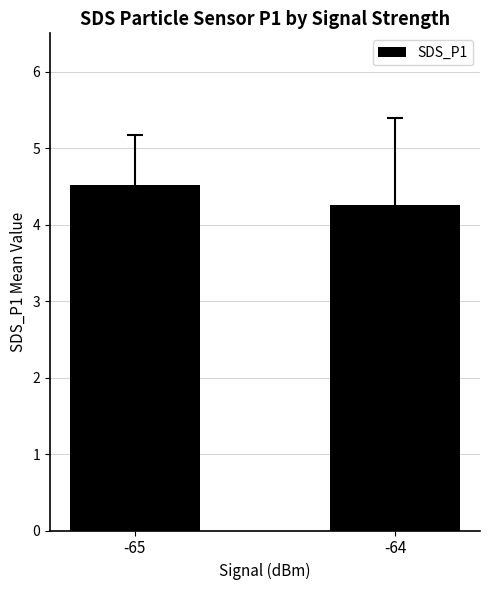

Rank the categories by value from highest to lowest.

-65, -64